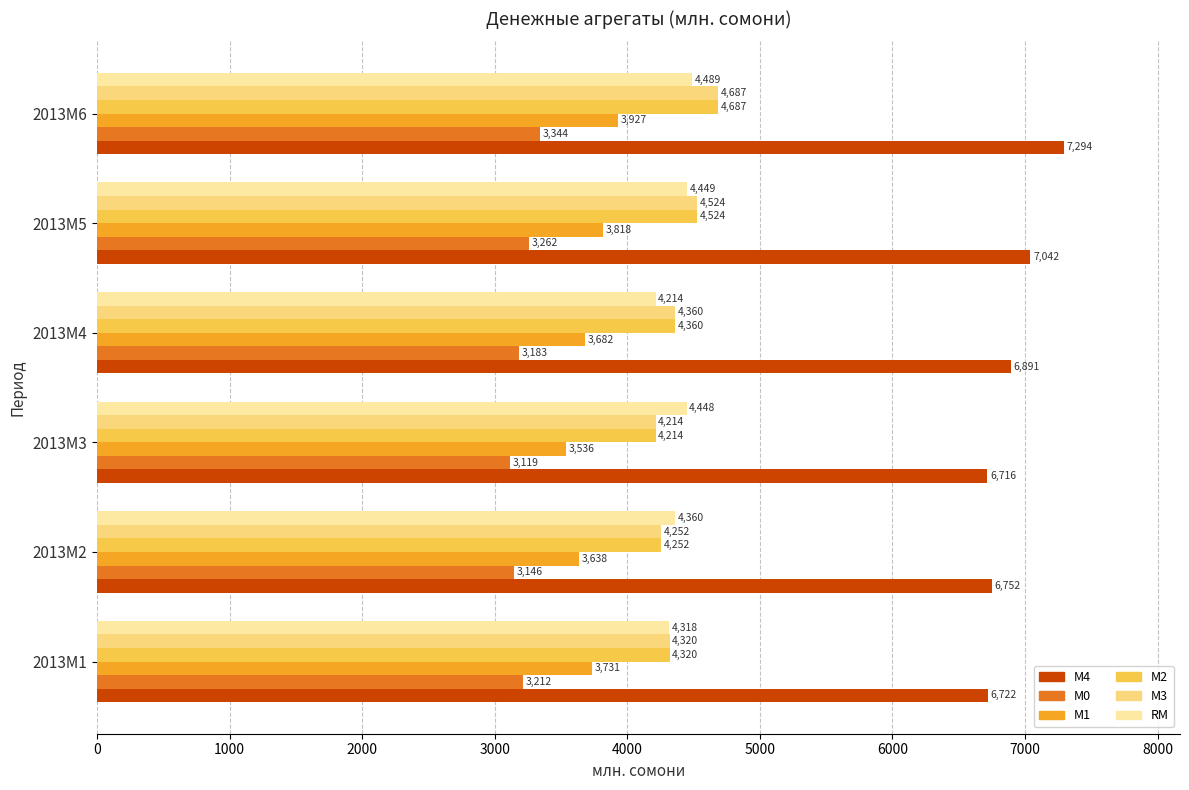

Where is М4 nearest to the value 7004?

2013M5